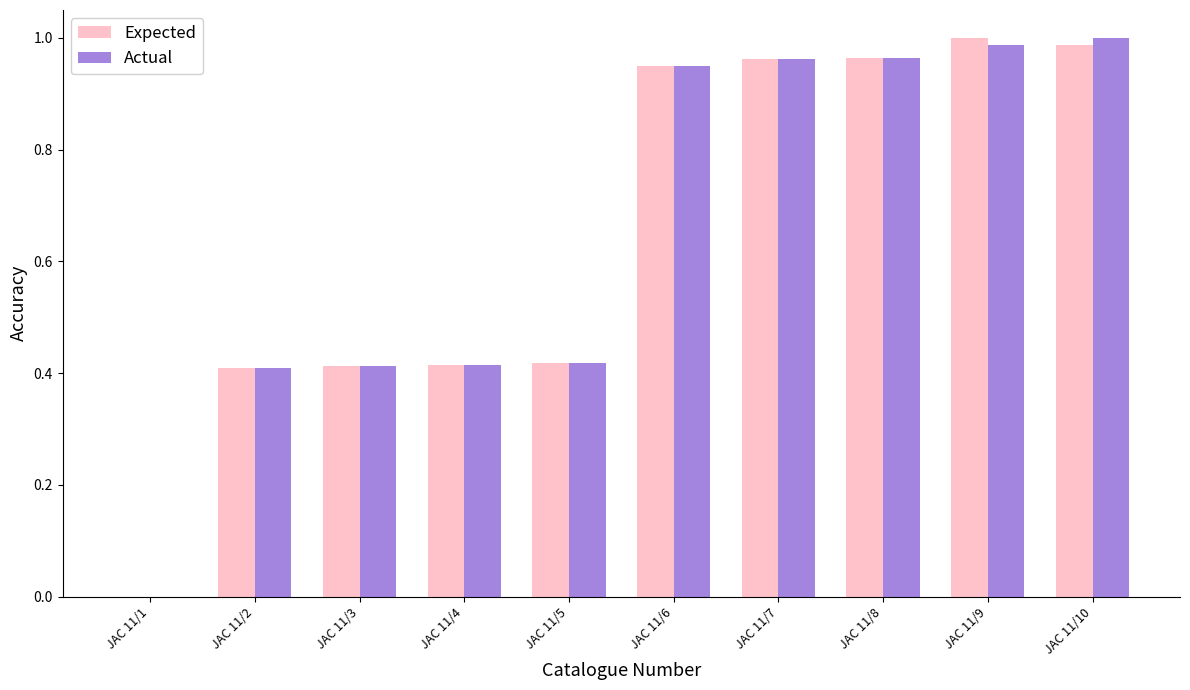

Which category has the highest value in the Expected series?

JAC 11/9